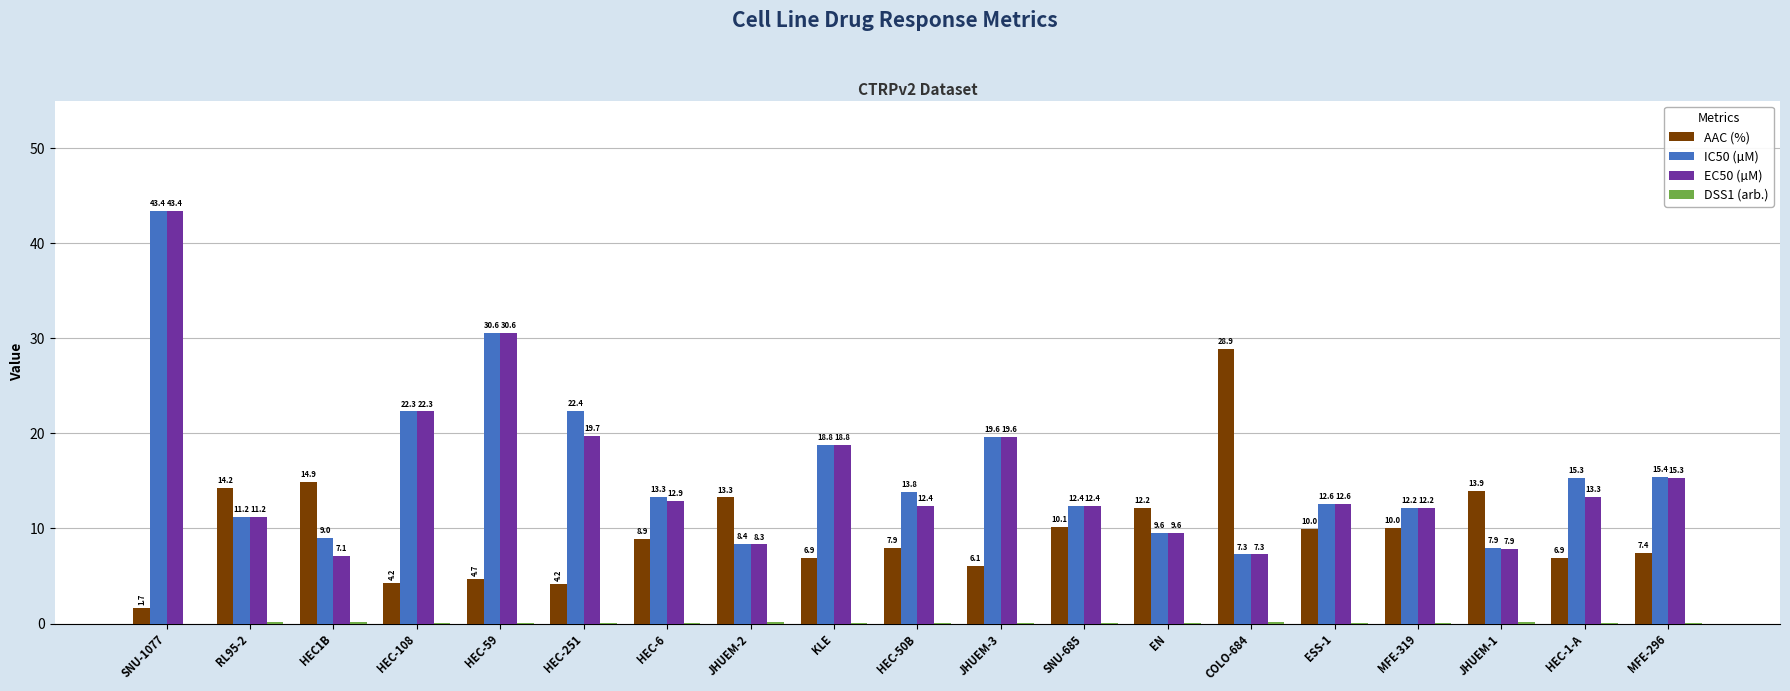

Is the value of EC50 (µM) at HEC-251 greater than the value of AAC (%) at RL95-2?

Yes